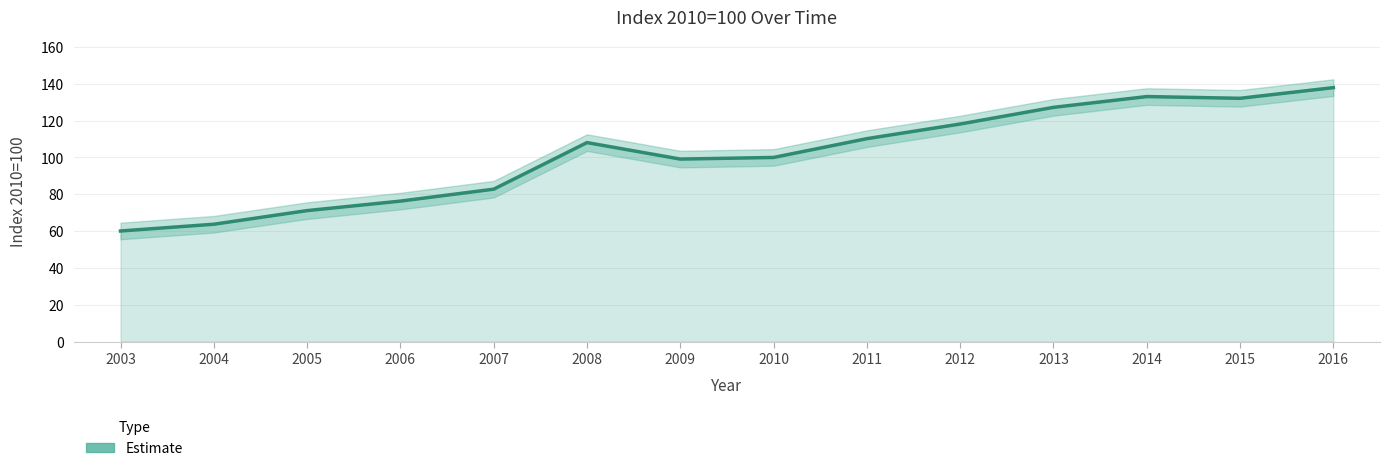

The chart shows a value of 137.7 at 2007. True or false?

False